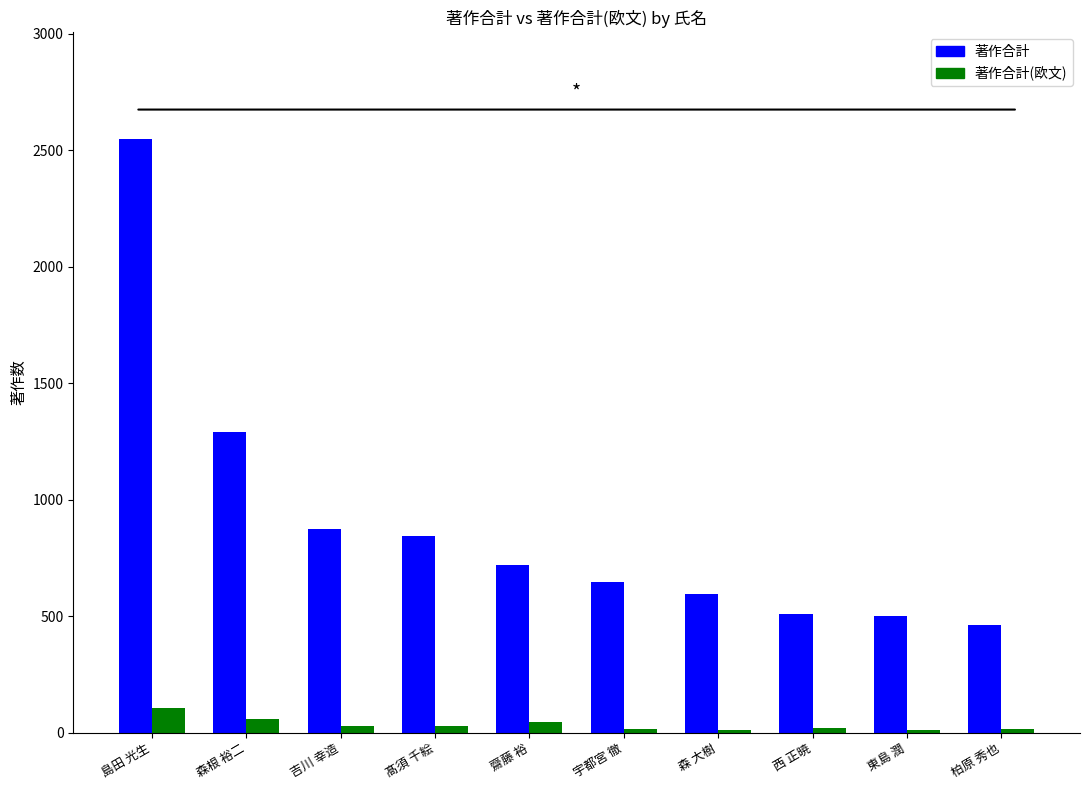

Where is 著作合計 nearest to the value 1503?

森根 裕二